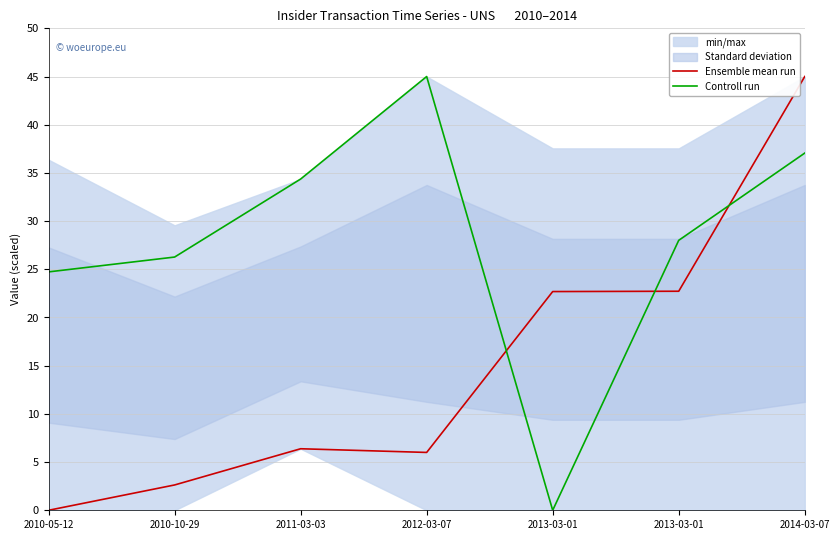

What is the sum of all Controll run values?

195.4